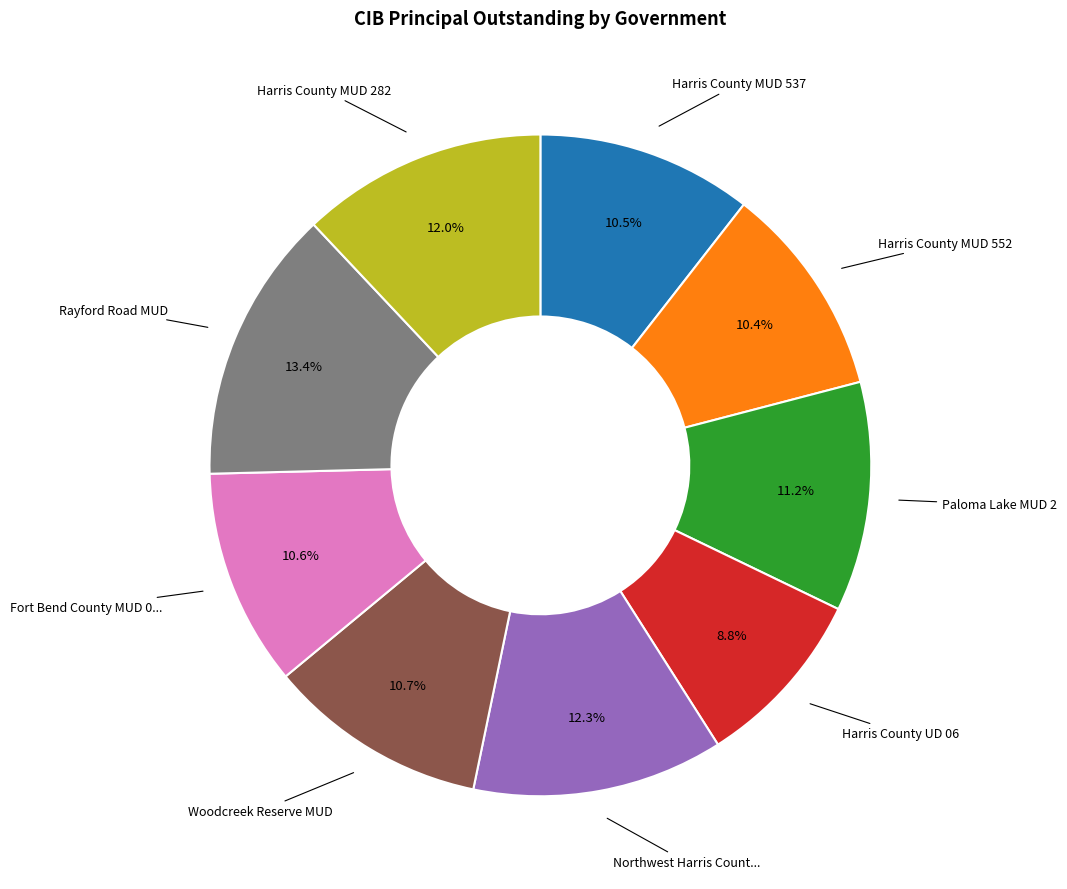

Count the number of slices in the pie.

9